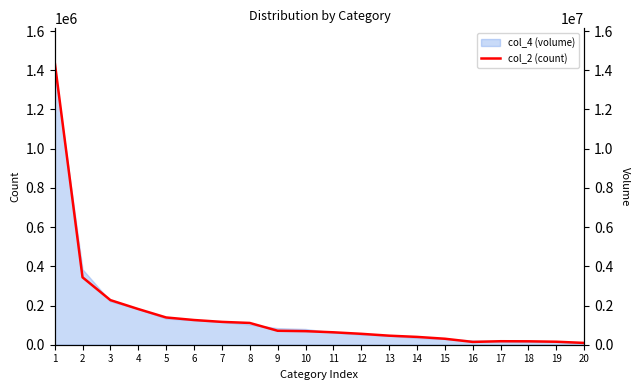

What is the change in value from 8 to 14?

-71146